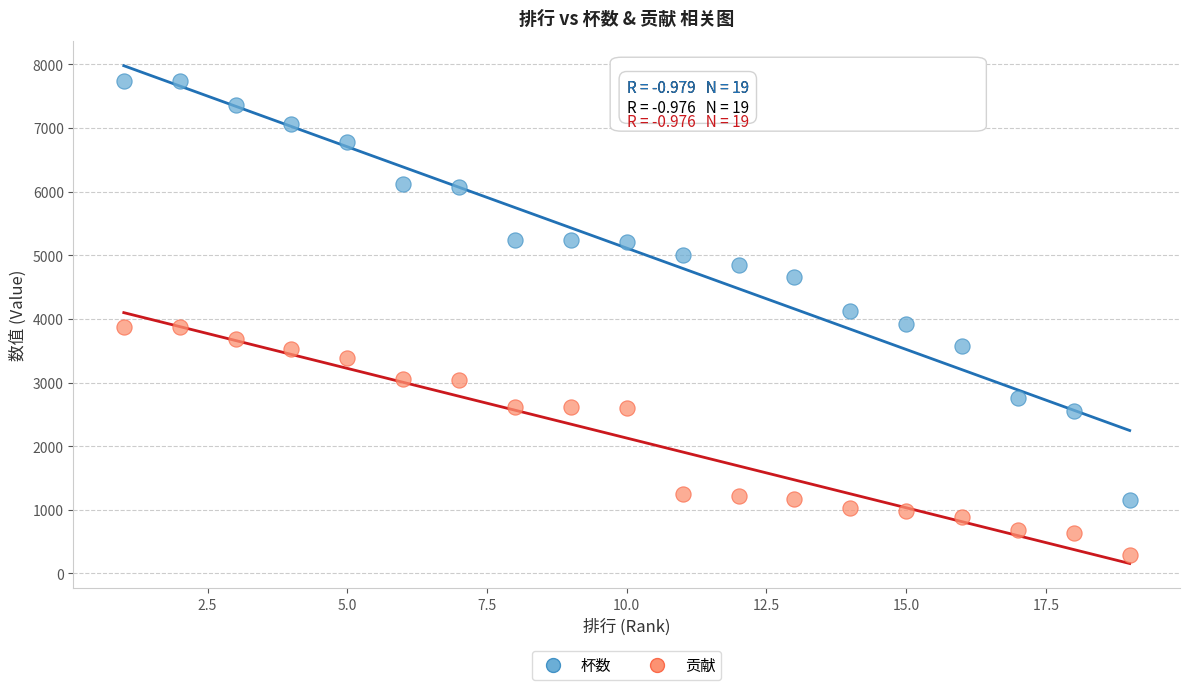

Which series reaches the maximum Y coordinate?

杯数